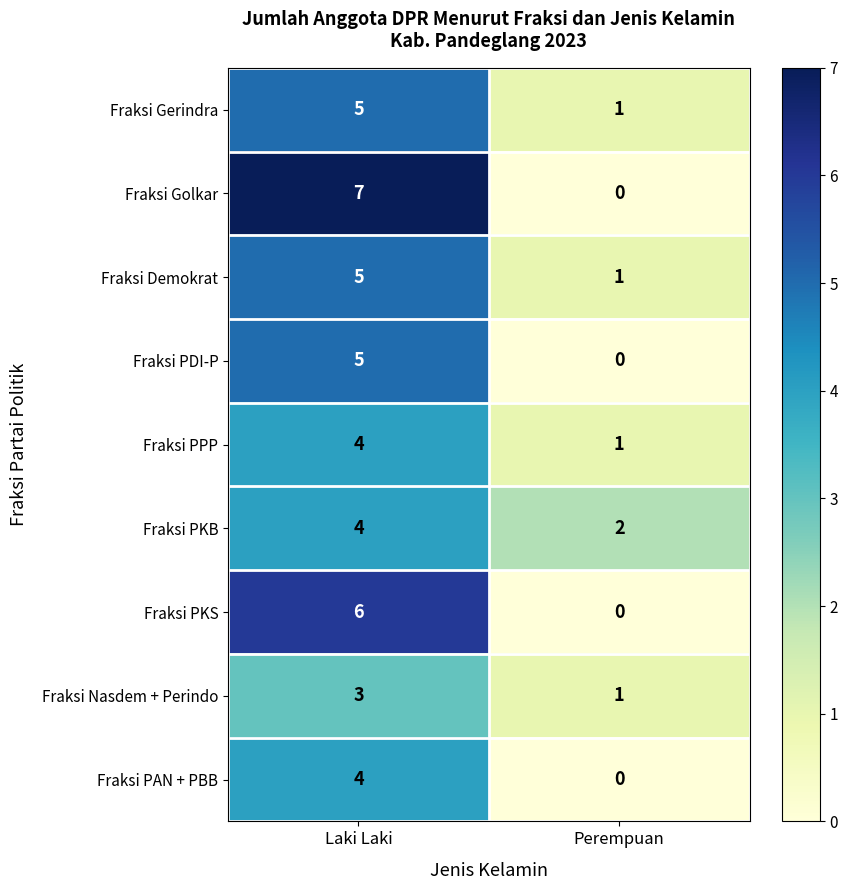

Between Laki Laki and Perempuan, which series saw the biggest shift?

Fraksi Golkar